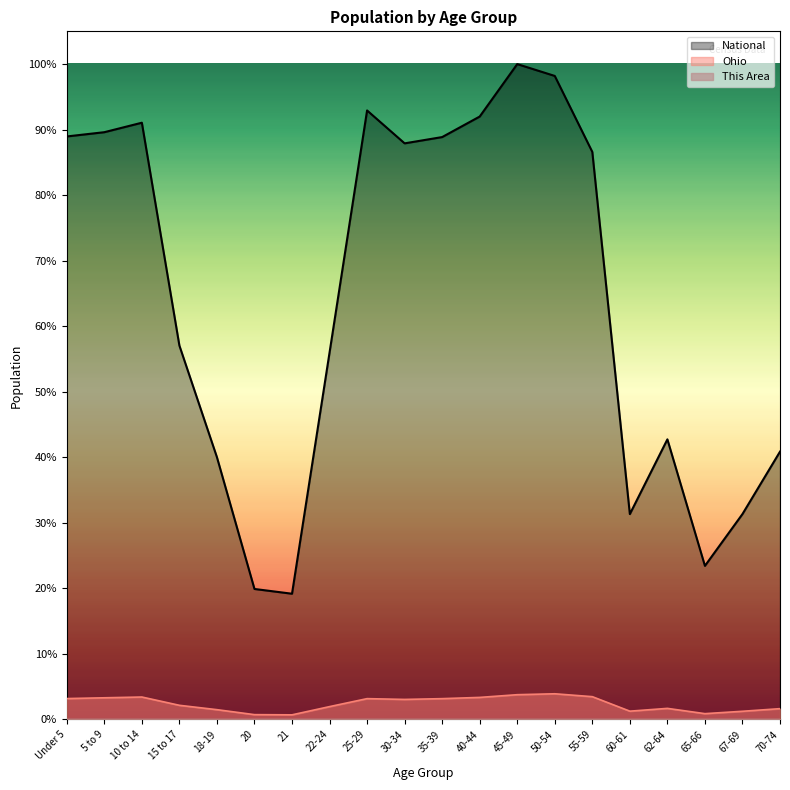

Reading left to right, list all the values displayed in this chart.

This Area: Under 5=0.0	5 to 9=0.0	10 to 14=0.0	15 to 17=0.0	18-19=0.0	20=0.0	21=0.0	22-24=0.0	25-29=0.0	30-34=0.0	35-39=0.0	40-44=0.0	45-49=0.0	50-54=0.0	55-59=0.0	60-61=0.0	62-64=0.0	65-66=0.0	67-69=0.0	70-74=0.0
Ohio: Under 5=0.0	5 to 9=0.0	10 to 14=0.0	15 to 17=0.0	18-19=0.0	20=0.0	21=0.0	22-24=0.0	25-29=0.0	30-34=0.0	35-39=0.0	40-44=0.0	45-49=0.0	50-54=0.0	55-59=0.0	60-61=0.0	62-64=0.0	65-66=0.0	67-69=0.0	70-74=0.0
National: Under 5=0.9	5 to 9=0.9	10 to 14=0.9	15 to 17=0.6	18-19=0.4	20=0.2	21=0.2	22-24=0.6	25-29=0.9	30-34=0.9	35-39=0.9	40-44=0.9	45-49=1.0	50-54=1.0	55-59=0.9	60-61=0.3	62-64=0.4	65-66=0.2	67-69=0.3	70-74=0.4